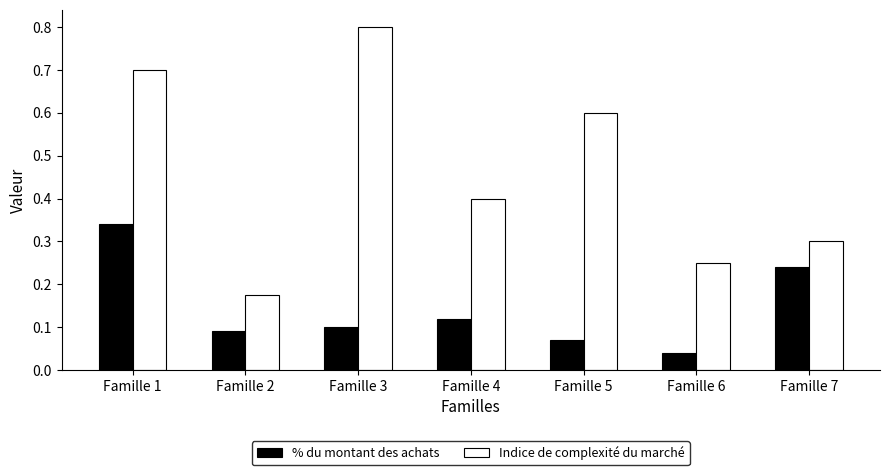

Rank the series by their average value, from highest to lowest.

Indice de complexité du marché, % du montant des achats